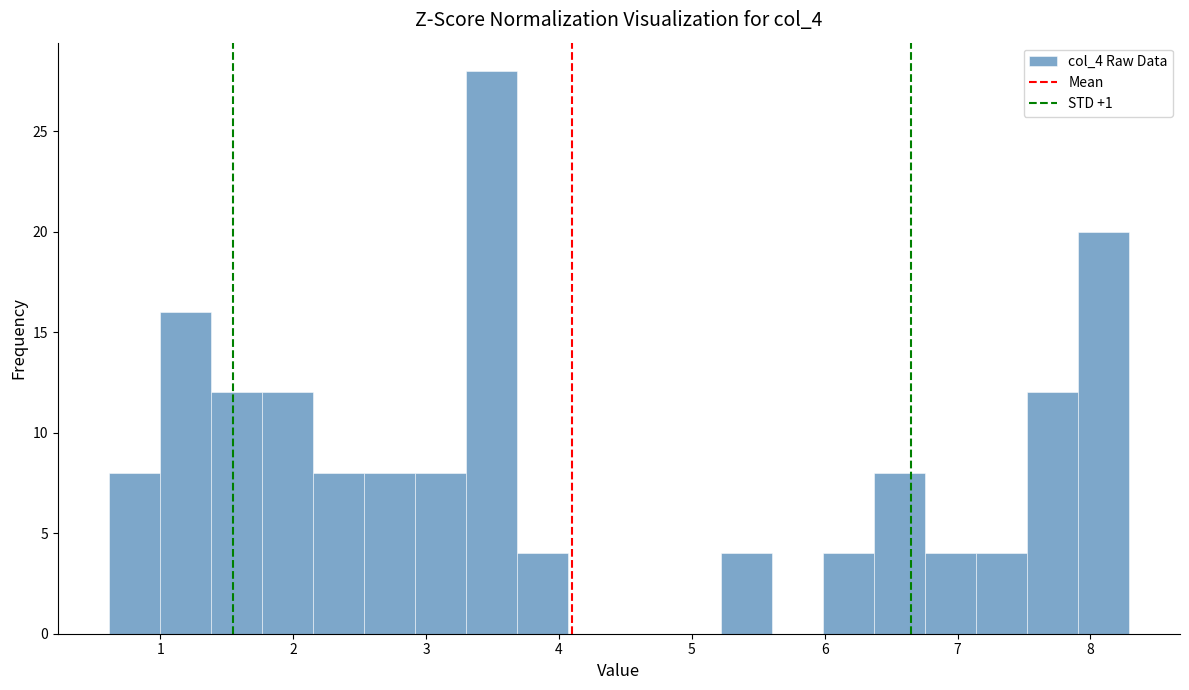

Read against the x-axis, roughly where is the centre of the tallest bar?

3.5